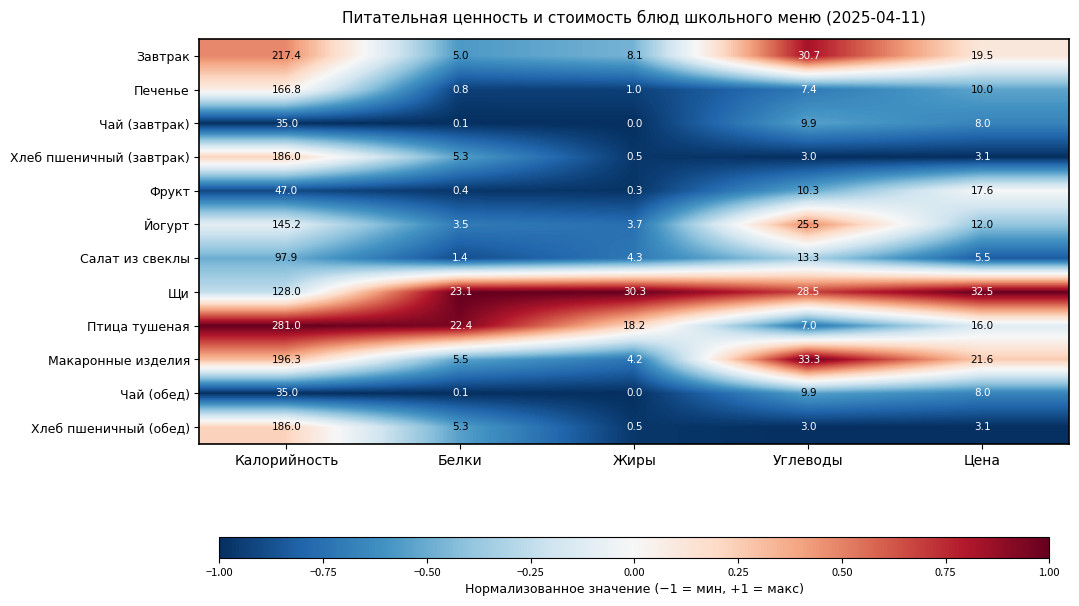

What is the difference between the maximum and minimum values in the Йогурт series?

141.7